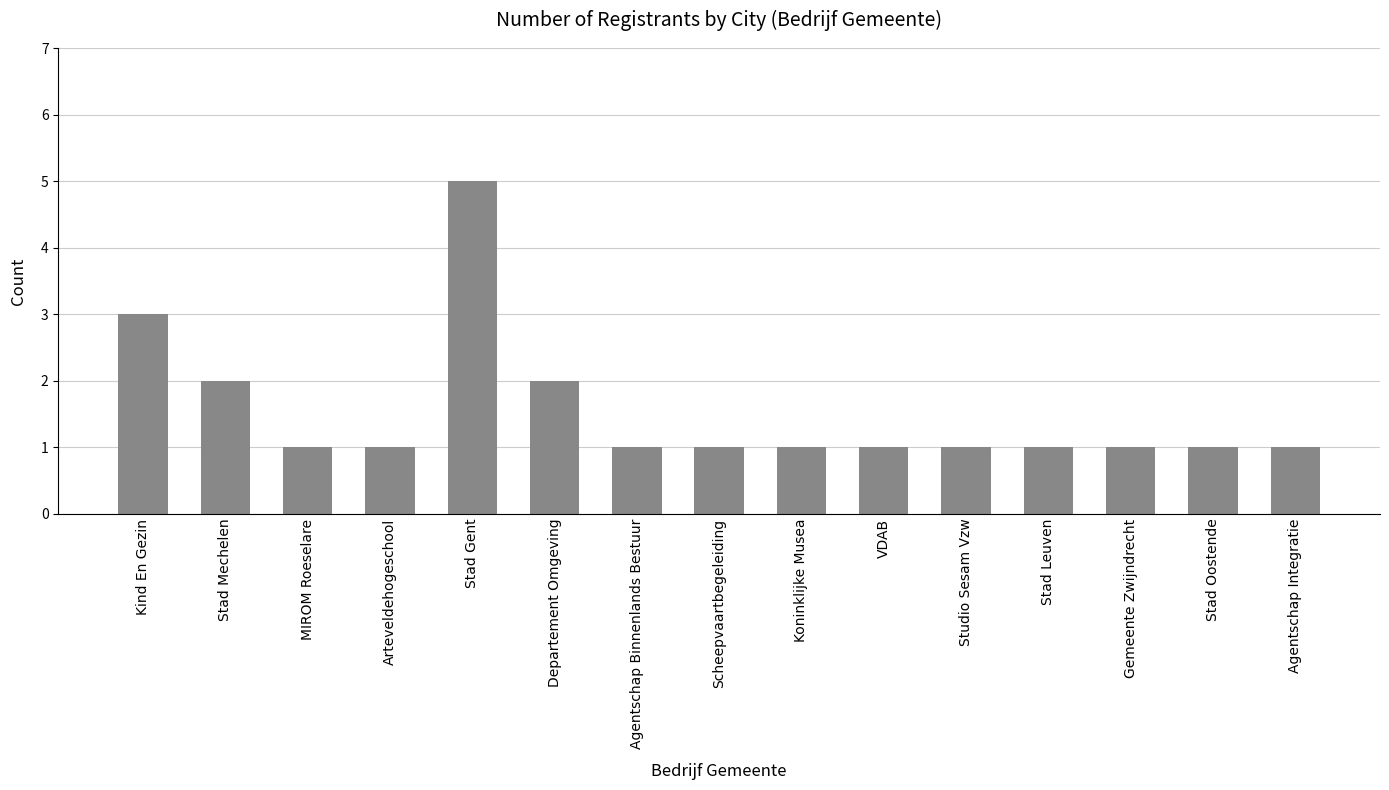

How many series are shown in this chart?

1